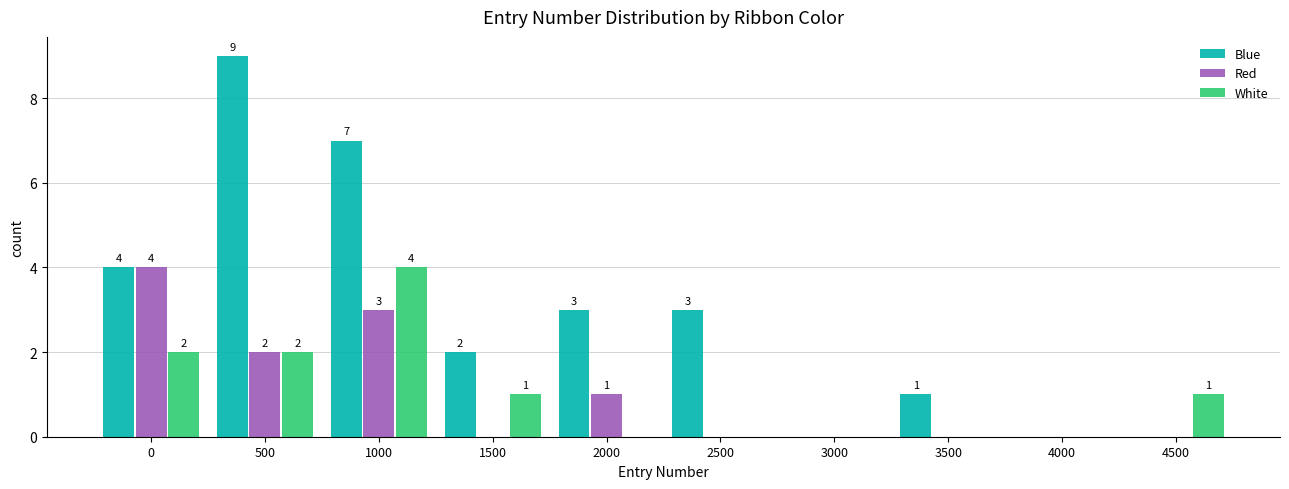

Reading left to right, list all the values displayed in this chart.

Blue: 0=4	500=9	1000=7	1500=2	2000=3	2500=3	3000=0	3500=1	4000=0	4500=0
Red: 0=4	500=2	1000=3	1500=0	2000=1	2500=0	3000=0	3500=0	4000=0	4500=0
White: 0=2	500=2	1000=4	1500=1	2000=0	2500=0	3000=0	3500=0	4000=0	4500=1